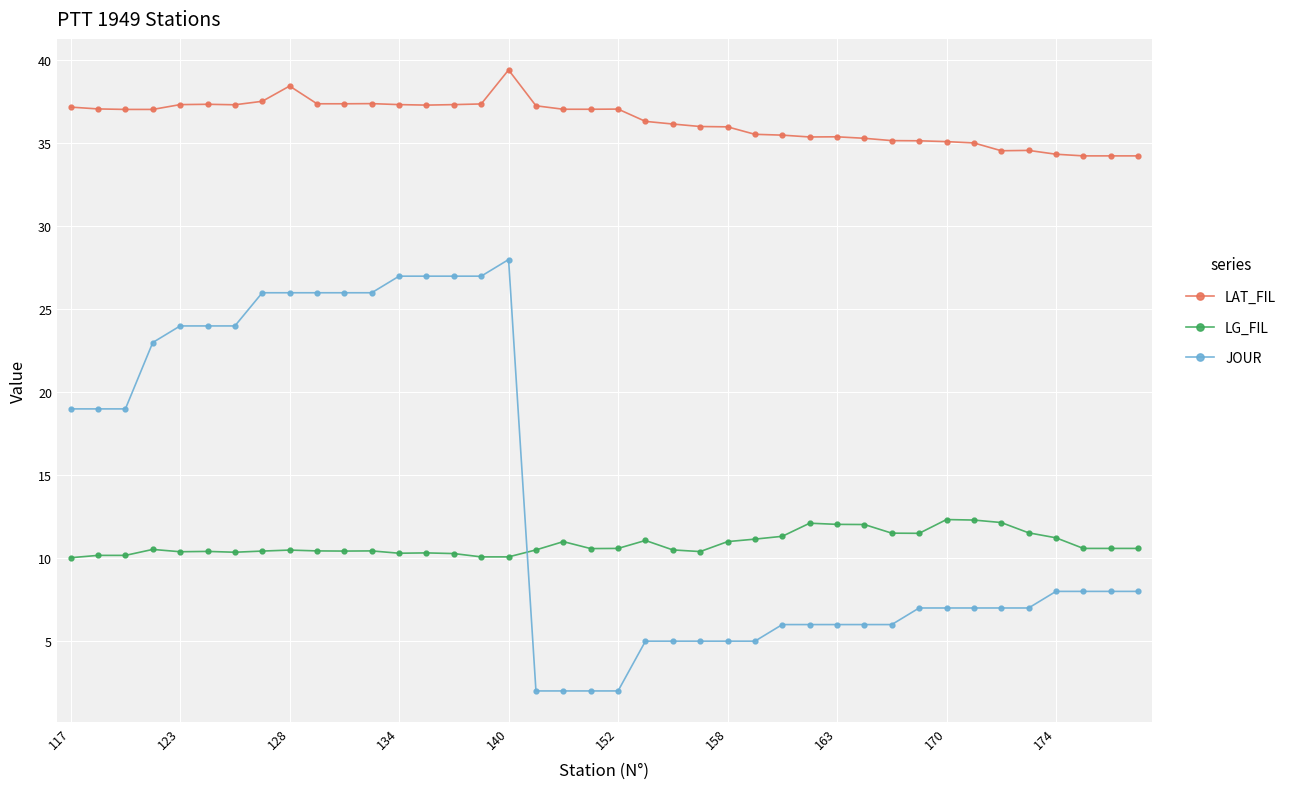

What is the maximum value shown in the chart?

39.4